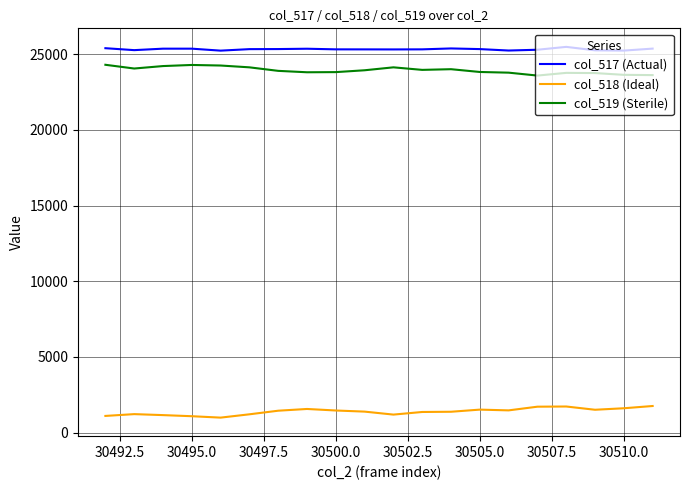

True or false: col_519 (Sterile) and col_518 (Ideal) intersect in this chart.

False